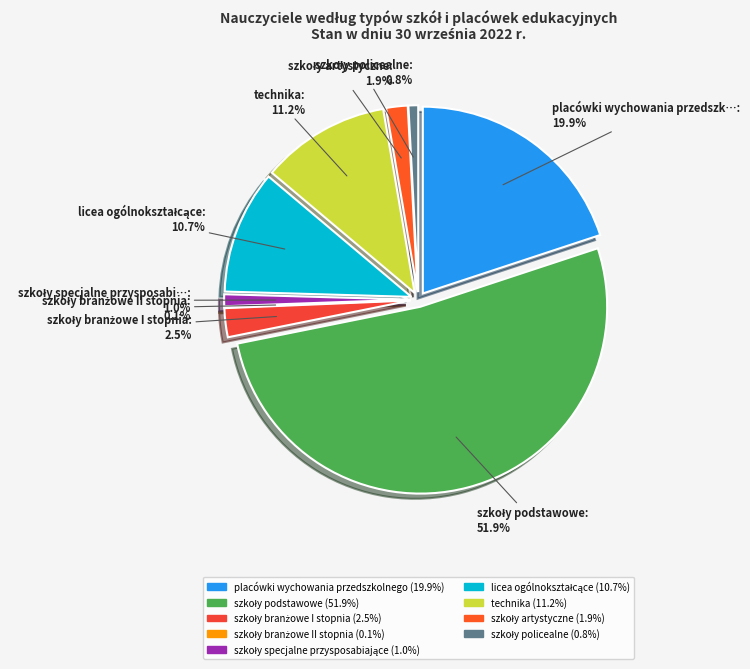

To the nearest percent, what percentage of the pie is licea ogólnokształcące?

11%